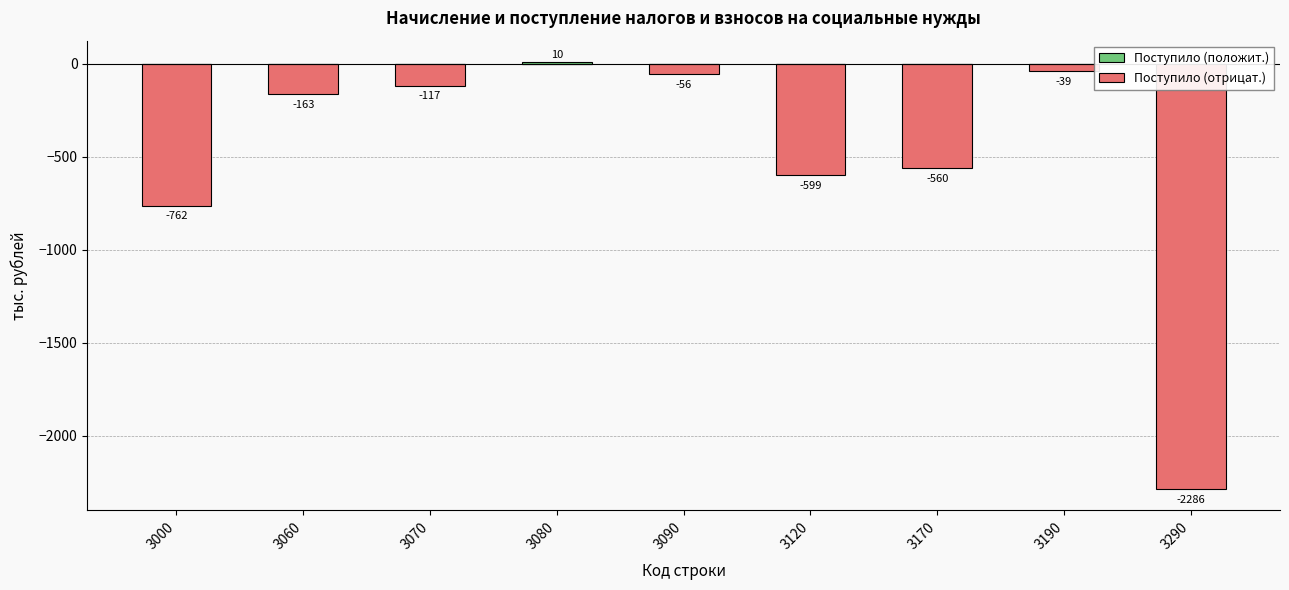

At 3090, list the series in order from smallest to largest.

Поступило (отрицат.), Поступило (положит.)